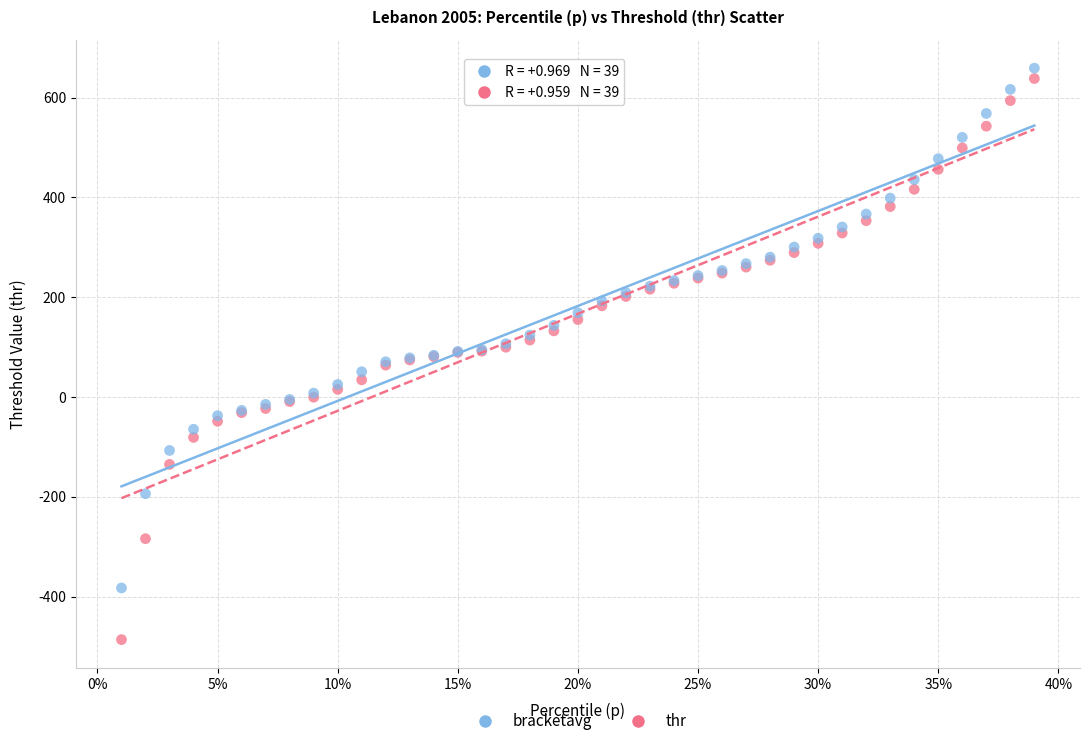

Which series reaches the minimum Y coordinate?

thr